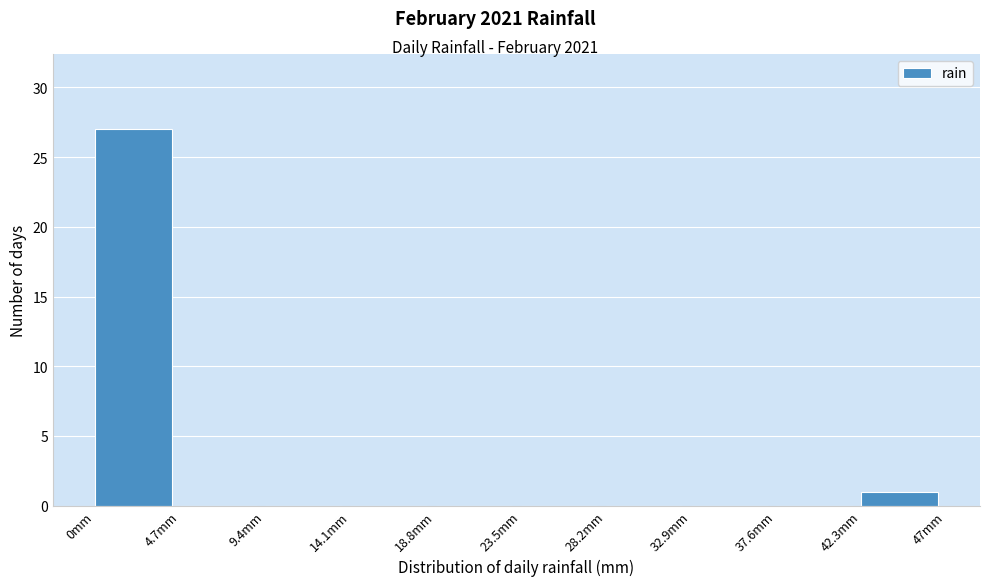

Reading left to right, list every bar in this chart as the range it spans on the x-axis followed by its height. Neither the bar edges nor the heights are printed on the chart, so give them approximately, as read against the axes.

0.0 to 4.7: 27
4.7 to 9.4: 0
9.4 to 14.1: 0
14.1 to 18.8: 0
18.8 to 23.5: 0
23.5 to 28.2: 0
28.2 to 32.9: 0
32.9 to 37.6: 0
37.6 to 42.3: 0
42.3 to 47.0: 1